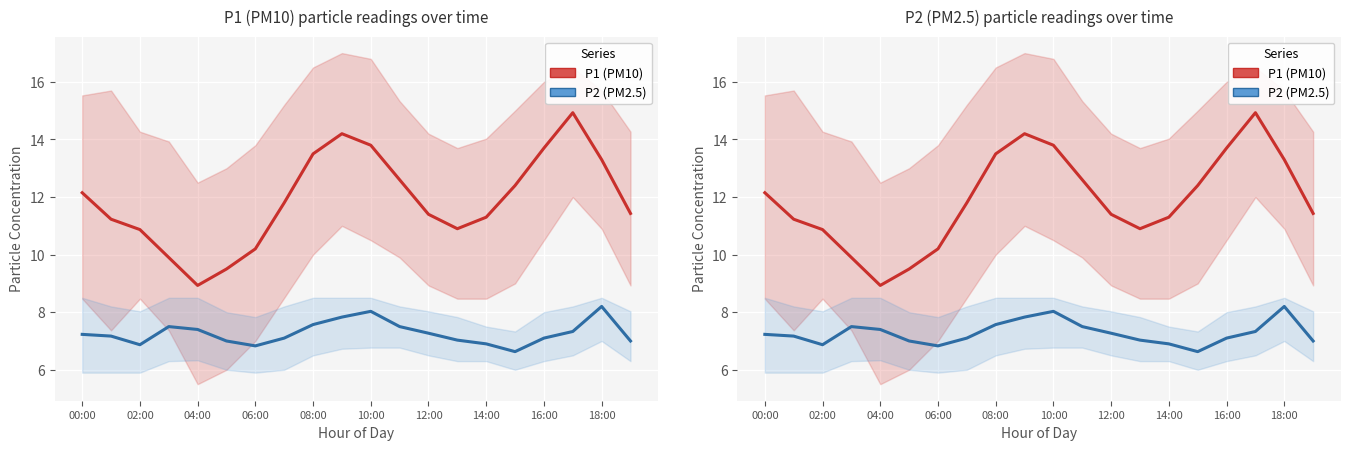

True or false: P2 (PM2.5) and P1 (PM10) cross at least once.

False